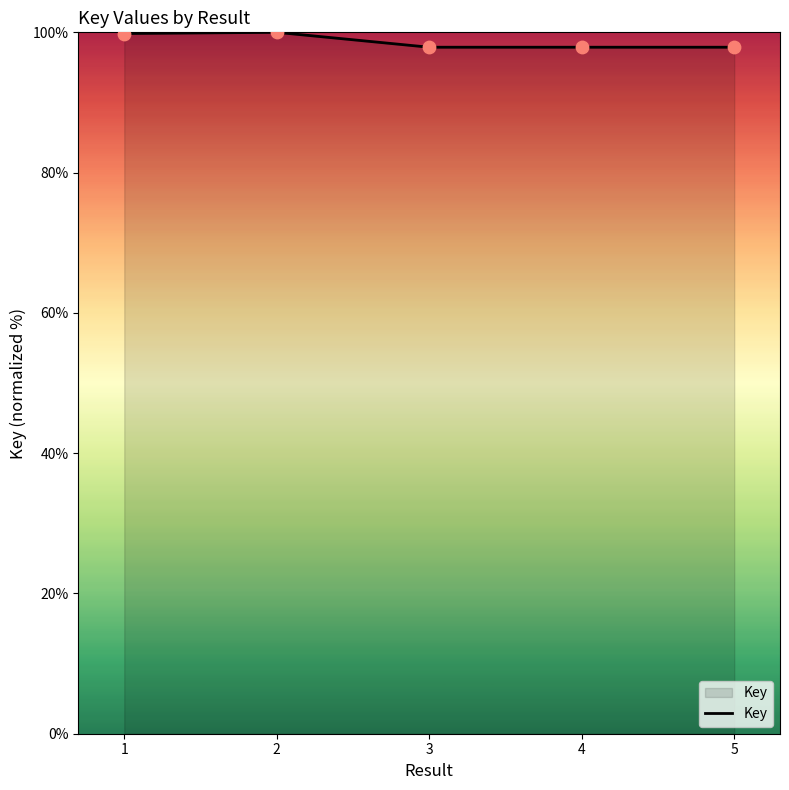

Between 3 and 1, which is larger?

1